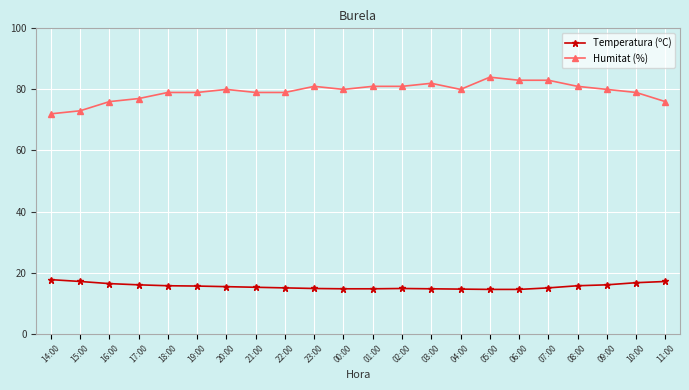

How many lines are shown in the chart?

2